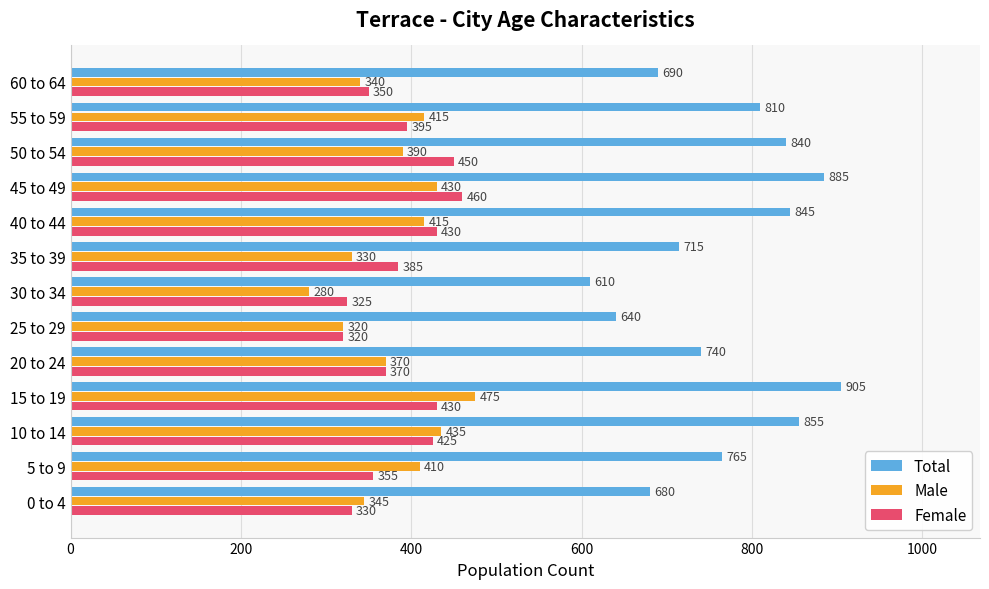

The Female series shows 330 at 0 to 4. True or false?

True